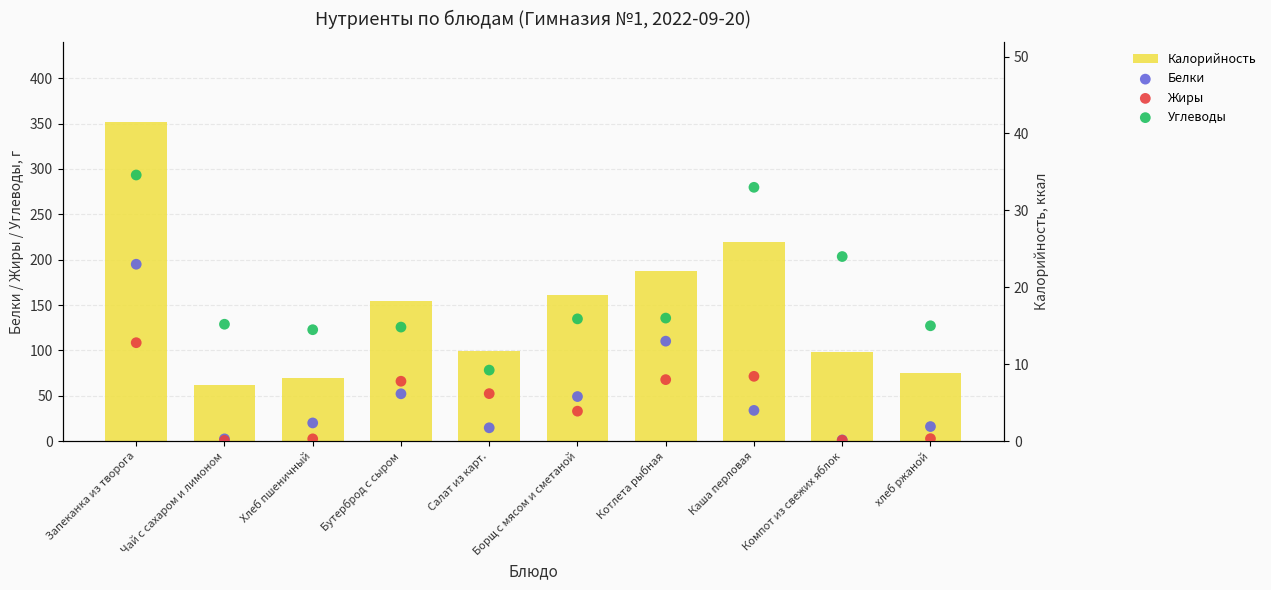

At how many categories does at least one series exceed 213?

2